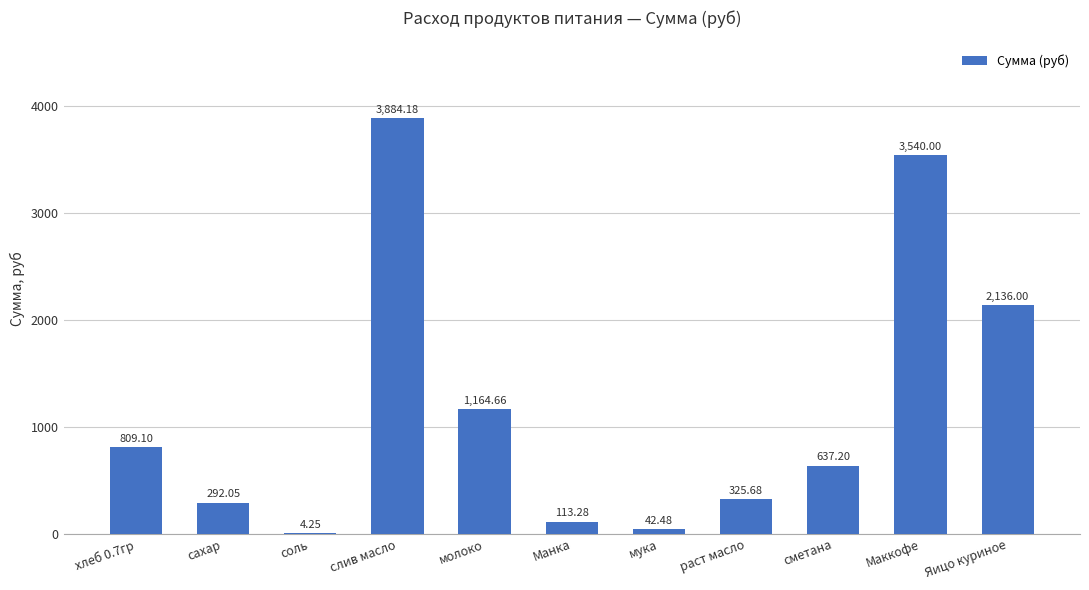

At which category does the chart reach its peak across all series?

слив масло